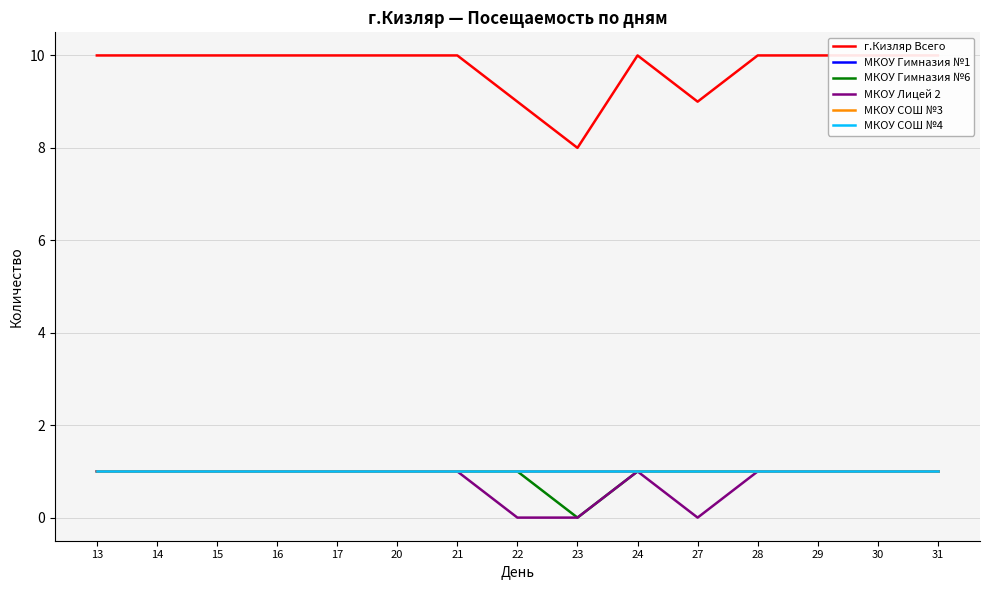

True or false: МКОУ Лицей 2 and МКОУ СОШ №3 cross at least once.

False